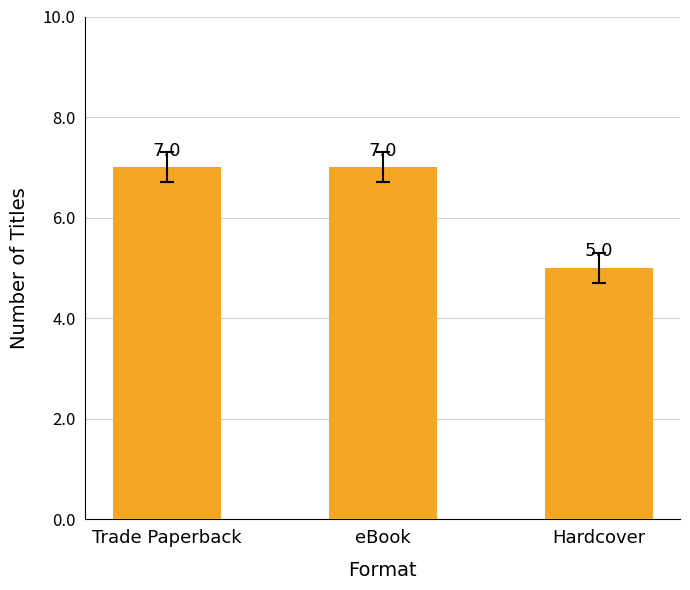

What is the label of the 2nd bar from the left?

eBook